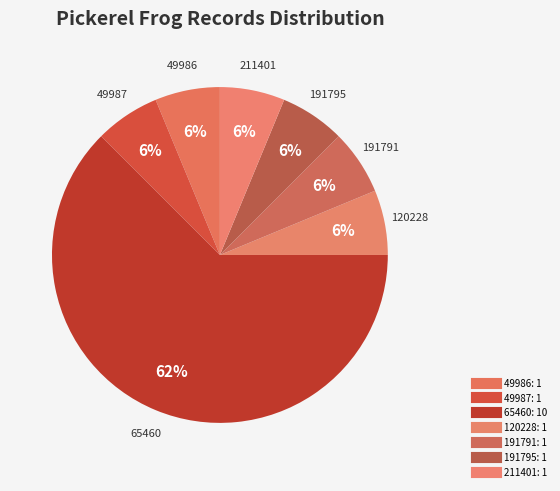

Which slice is the smallest?

49986